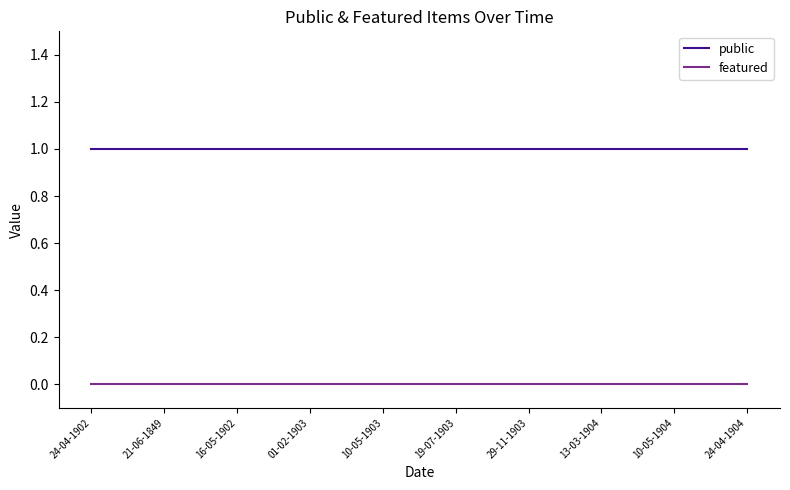

What is the difference between the highest and lowest values at 21-06-1849?

1